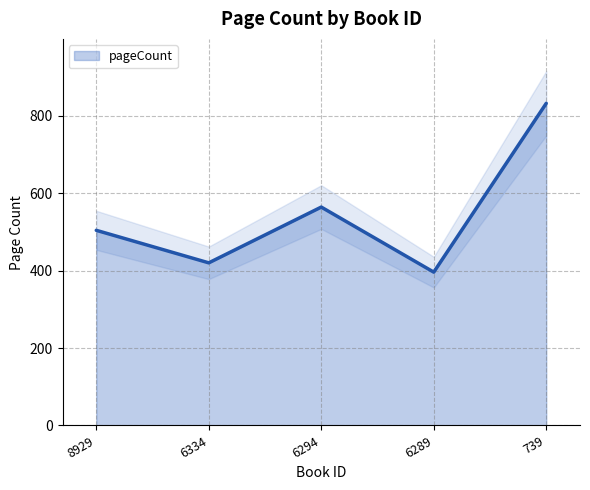

Count the number of values greater than 504.

2